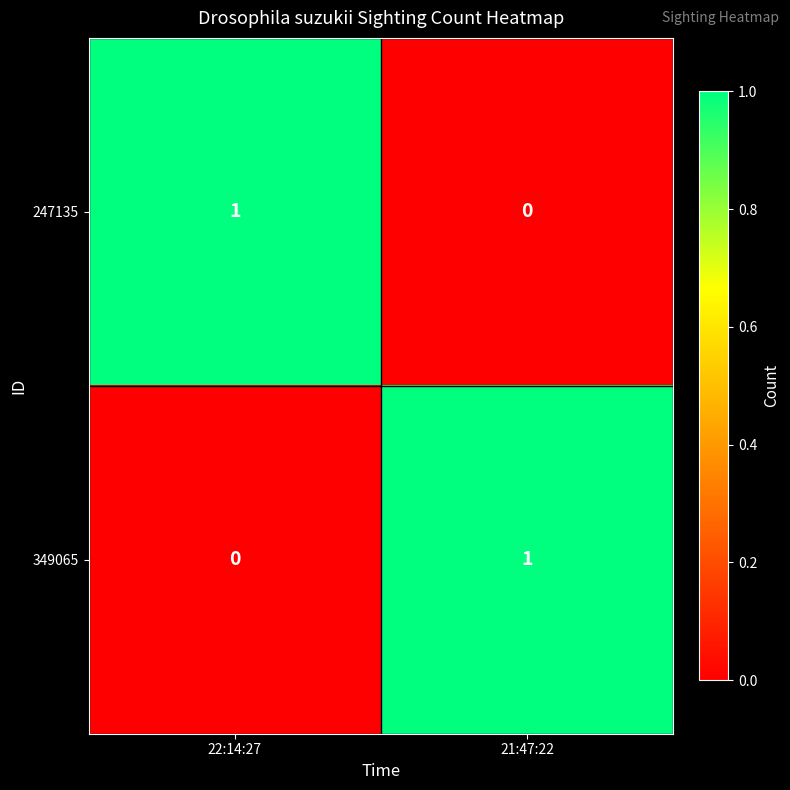

Reading left to right, extract all data points from this chart.

247135: 1	0
349065: 0	1